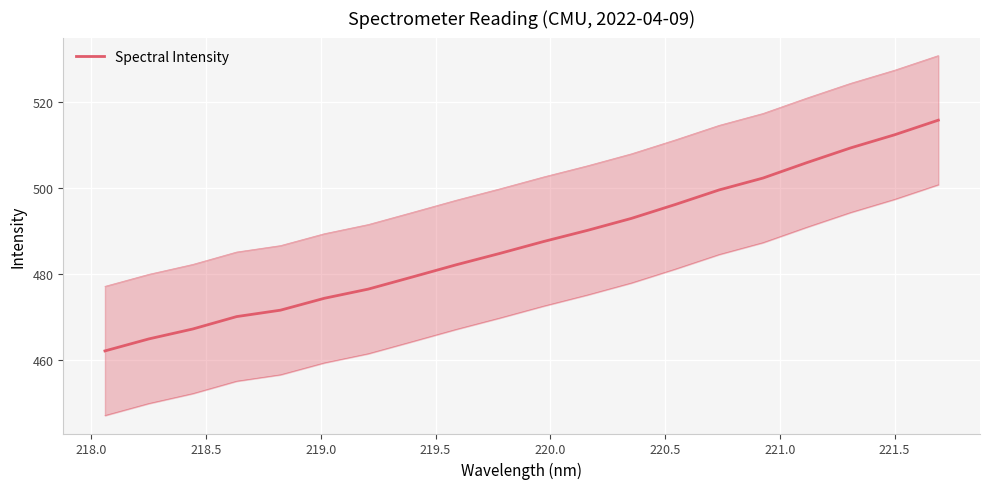

Is it true that the value at 13 is 326.2?

False